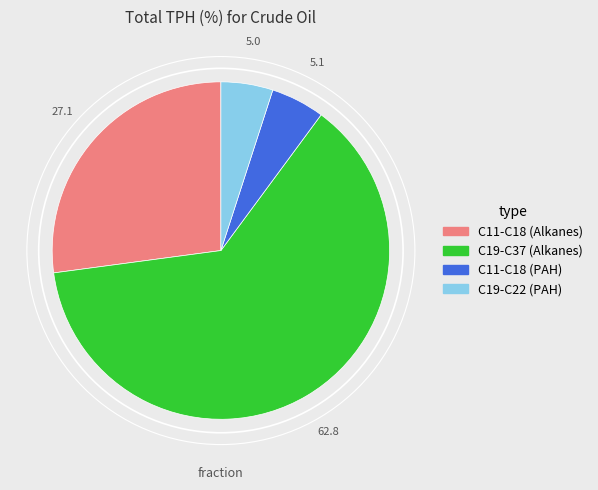

Does any single category account for the majority?

Yes